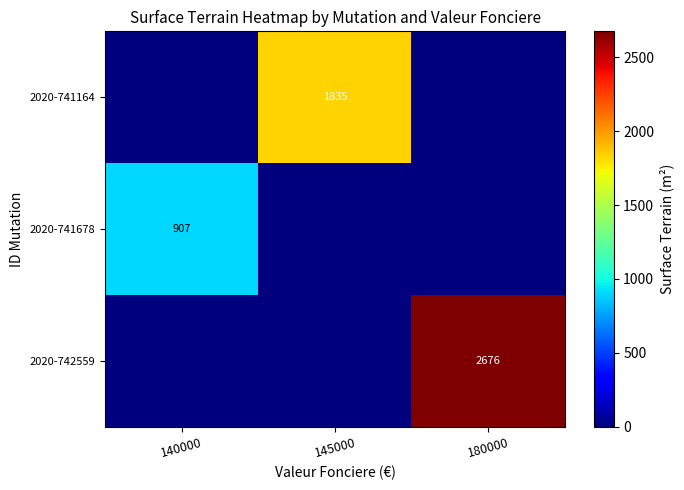

The value of 2020-741164 at 145000 is 712. True or false?

False